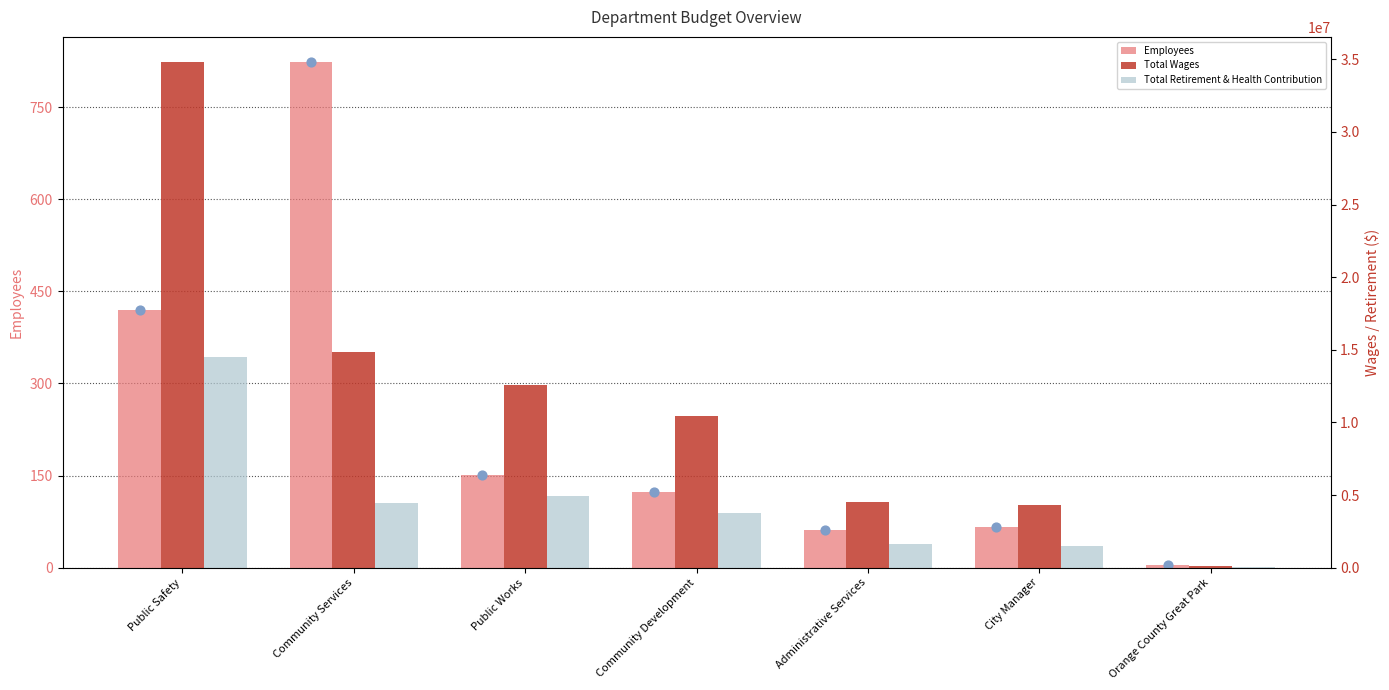

What is the total value across all series at Administrative Services?

6189300